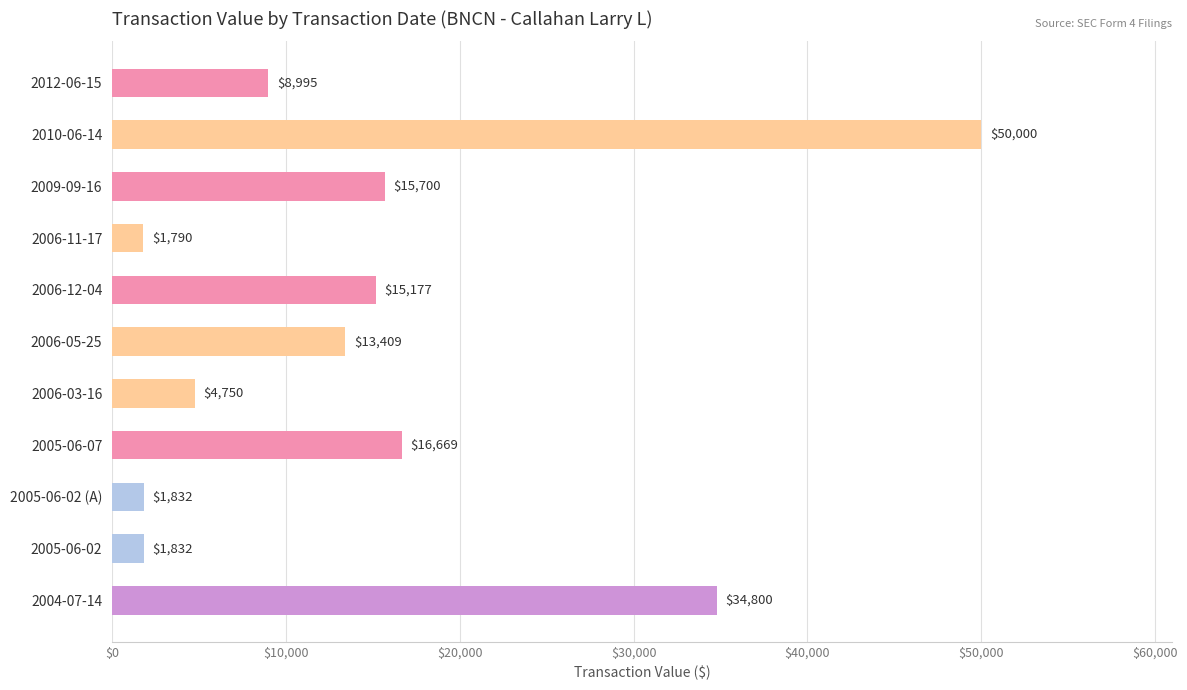

True or false: the data shows 29122 at 2005-06-07.

False